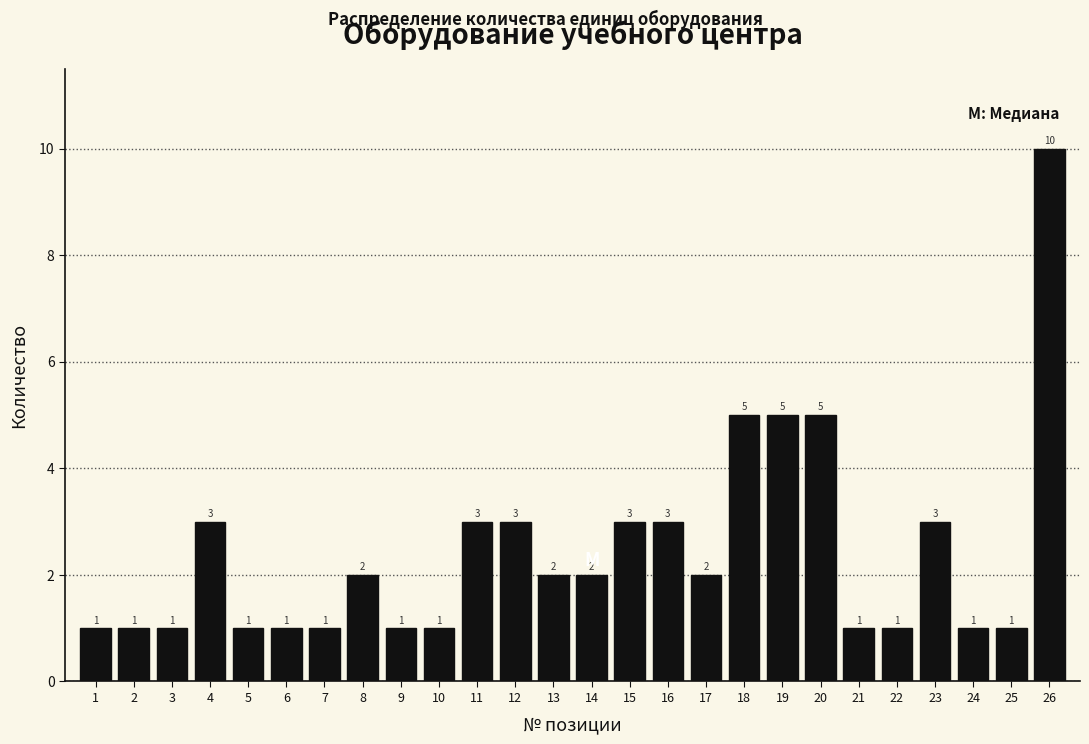

Reading left to right, transcribe all the data shown in this chart.

1=1	2=1	3=1	4=3	5=1	6=1	7=1	8=2	9=1	10=1	11=3	12=3	13=2	14=2	15=3	16=3	17=2	18=5	19=5	20=5	21=1	22=1	23=3	24=1	25=1	26=10